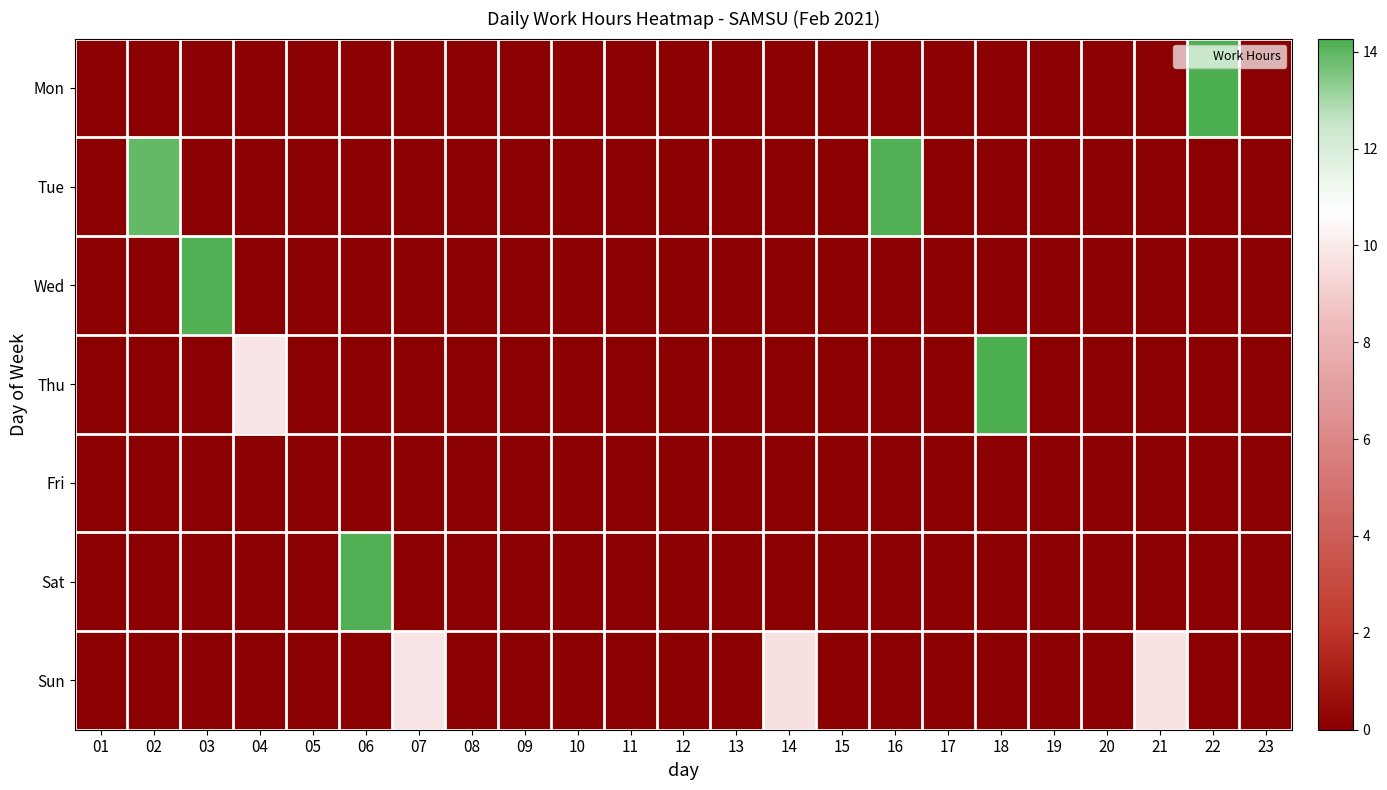

Which series has the largest range (max minus min)?

Thu